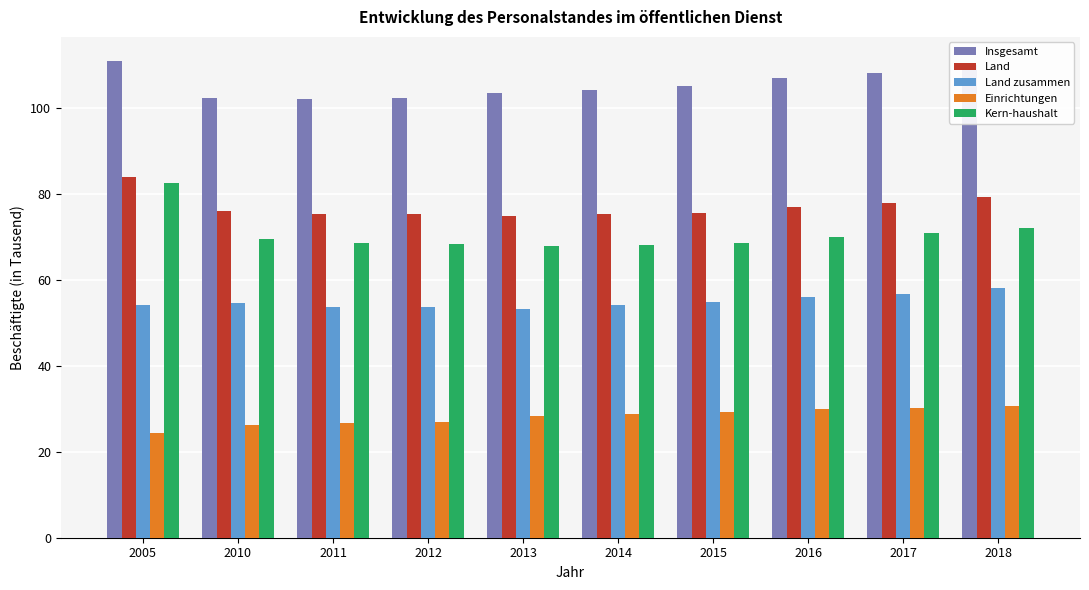

What is the sum of all Land values?

771.2